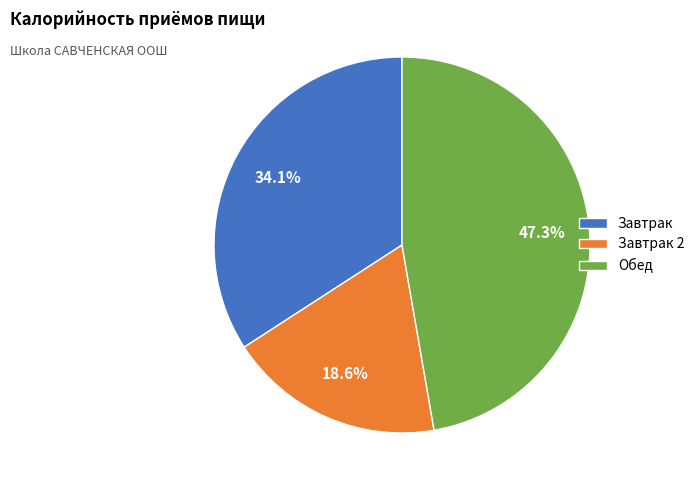

Combined, do Завтрак 2 and Завтрак account for over 50%?

Yes